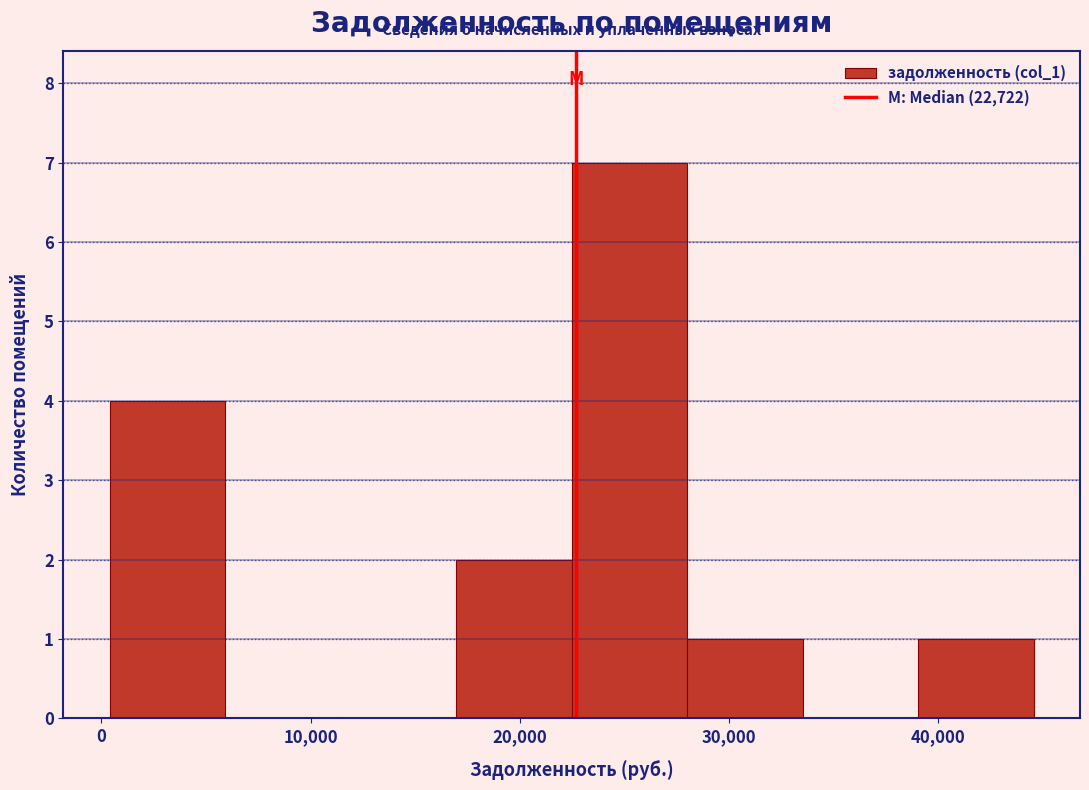

Which range on the x-axis has the tallest bar?

22000 to 28000